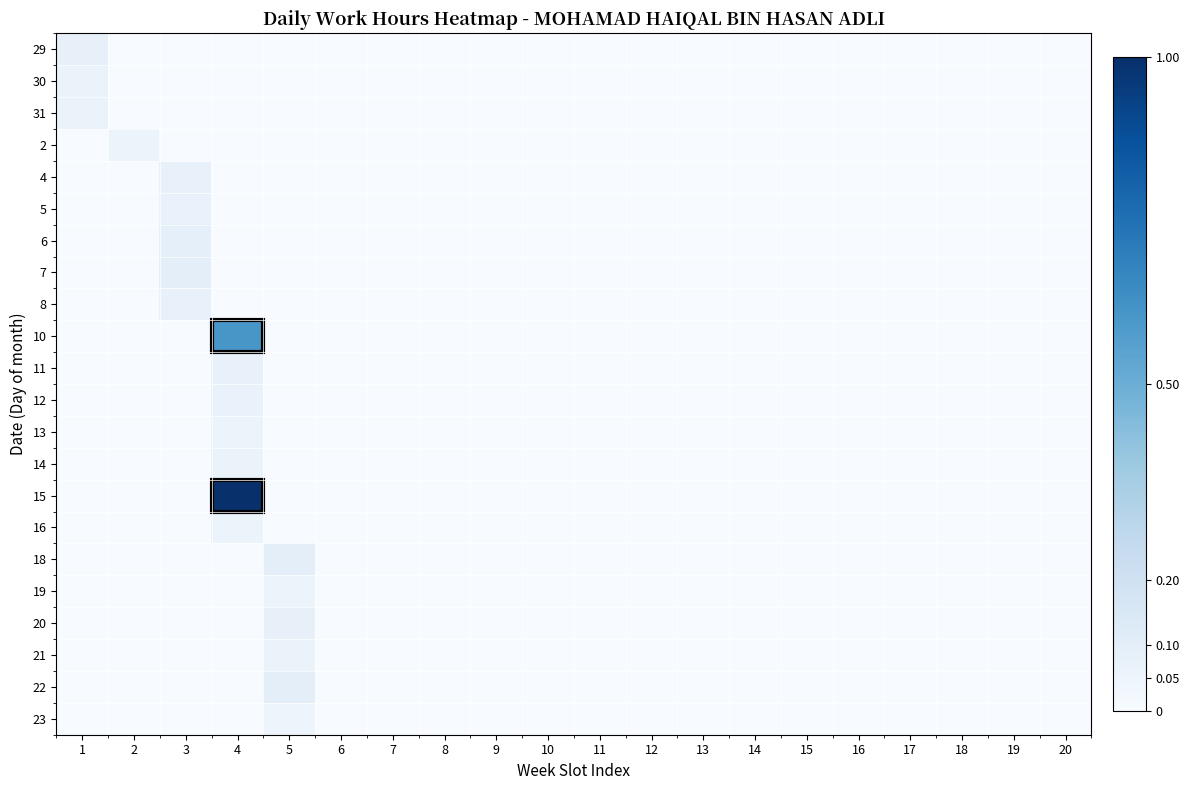

Reading left to right, what are all the values shown in this chart?

29: 1=0.1	2=0.0	3=0.0	4=0.0	5=0.0	6=0.0	7=0.0	8=0.0	9=0.0	10=0.0	11=0.0	12=0.0	13=0.0	14=0.0	15=0.0	16=0.0	17=0.0	18=0.0	19=0.0	20=0.0
30: 1=0.1	2=0.0	3=0.0	4=0.0	5=0.0	6=0.0	7=0.0	8=0.0	9=0.0	10=0.0	11=0.0	12=0.0	13=0.0	14=0.0	15=0.0	16=0.0	17=0.0	18=0.0	19=0.0	20=0.0
31: 1=0.1	2=0.0	3=0.0	4=0.0	5=0.0	6=0.0	7=0.0	8=0.0	9=0.0	10=0.0	11=0.0	12=0.0	13=0.0	14=0.0	15=0.0	16=0.0	17=0.0	18=0.0	19=0.0	20=0.0
2: 1=0.0	2=0.1	3=0.0	4=0.0	5=0.0	6=0.0	7=0.0	8=0.0	9=0.0	10=0.0	11=0.0	12=0.0	13=0.0	14=0.0	15=0.0	16=0.0	17=0.0	18=0.0	19=0.0	20=0.0
4: 1=0.0	2=0.0	3=0.1	4=0.0	5=0.0	6=0.0	7=0.0	8=0.0	9=0.0	10=0.0	11=0.0	12=0.0	13=0.0	14=0.0	15=0.0	16=0.0	17=0.0	18=0.0	19=0.0	20=0.0
5: 1=0.0	2=0.0	3=0.1	4=0.0	5=0.0	6=0.0	7=0.0	8=0.0	9=0.0	10=0.0	11=0.0	12=0.0	13=0.0	14=0.0	15=0.0	16=0.0	17=0.0	18=0.0	19=0.0	20=0.0
6: 1=0.0	2=0.0	3=0.1	4=0.0	5=0.0	6=0.0	7=0.0	8=0.0	9=0.0	10=0.0	11=0.0	12=0.0	13=0.0	14=0.0	15=0.0	16=0.0	17=0.0	18=0.0	19=0.0	20=0.0
7: 1=0.0	2=0.0	3=0.1	4=0.0	5=0.0	6=0.0	7=0.0	8=0.0	9=0.0	10=0.0	11=0.0	12=0.0	13=0.0	14=0.0	15=0.0	16=0.0	17=0.0	18=0.0	19=0.0	20=0.0
8: 1=0.0	2=0.0	3=0.1	4=0.0	5=0.0	6=0.0	7=0.0	8=0.0	9=0.0	10=0.0	11=0.0	12=0.0	13=0.0	14=0.0	15=0.0	16=0.0	17=0.0	18=0.0	19=0.0	20=0.0
10: 1=0.0	2=0.0	3=0.0	4=0.6	5=0.0	6=0.0	7=0.0	8=0.0	9=0.0	10=0.0	11=0.0	12=0.0	13=0.0	14=0.0	15=0.0	16=0.0	17=0.0	18=0.0	19=0.0	20=0.0
11: 1=0.0	2=0.0	3=0.0	4=0.1	5=0.0	6=0.0	7=0.0	8=0.0	9=0.0	10=0.0	11=0.0	12=0.0	13=0.0	14=0.0	15=0.0	16=0.0	17=0.0	18=0.0	19=0.0	20=0.0
12: 1=0.0	2=0.0	3=0.0	4=0.1	5=0.0	6=0.0	7=0.0	8=0.0	9=0.0	10=0.0	11=0.0	12=0.0	13=0.0	14=0.0	15=0.0	16=0.0	17=0.0	18=0.0	19=0.0	20=0.0
13: 1=0.0	2=0.0	3=0.0	4=0.1	5=0.0	6=0.0	7=0.0	8=0.0	9=0.0	10=0.0	11=0.0	12=0.0	13=0.0	14=0.0	15=0.0	16=0.0	17=0.0	18=0.0	19=0.0	20=0.0
14: 1=0.0	2=0.0	3=0.0	4=0.1	5=0.0	6=0.0	7=0.0	8=0.0	9=0.0	10=0.0	11=0.0	12=0.0	13=0.0	14=0.0	15=0.0	16=0.0	17=0.0	18=0.0	19=0.0	20=0.0
15: 1=0.0	2=0.0	3=0.0	4=1.0	5=0.0	6=0.0	7=0.0	8=0.0	9=0.0	10=0.0	11=0.0	12=0.0	13=0.0	14=0.0	15=0.0	16=0.0	17=0.0	18=0.0	19=0.0	20=0.0
16: 1=0.0	2=0.0	3=0.0	4=0.1	5=0.0	6=0.0	7=0.0	8=0.0	9=0.0	10=0.0	11=0.0	12=0.0	13=0.0	14=0.0	15=0.0	16=0.0	17=0.0	18=0.0	19=0.0	20=0.0
18: 1=0.0	2=0.0	3=0.0	4=0.0	5=0.1	6=0.0	7=0.0	8=0.0	9=0.0	10=0.0	11=0.0	12=0.0	13=0.0	14=0.0	15=0.0	16=0.0	17=0.0	18=0.0	19=0.0	20=0.0
19: 1=0.0	2=0.0	3=0.0	4=0.0	5=0.1	6=0.0	7=0.0	8=0.0	9=0.0	10=0.0	11=0.0	12=0.0	13=0.0	14=0.0	15=0.0	16=0.0	17=0.0	18=0.0	19=0.0	20=0.0
20: 1=0.0	2=0.0	3=0.0	4=0.0	5=0.1	6=0.0	7=0.0	8=0.0	9=0.0	10=0.0	11=0.0	12=0.0	13=0.0	14=0.0	15=0.0	16=0.0	17=0.0	18=0.0	19=0.0	20=0.0
21: 1=0.0	2=0.0	3=0.0	4=0.0	5=0.1	6=0.0	7=0.0	8=0.0	9=0.0	10=0.0	11=0.0	12=0.0	13=0.0	14=0.0	15=0.0	16=0.0	17=0.0	18=0.0	19=0.0	20=0.0
22: 1=0.0	2=0.0	3=0.0	4=0.0	5=0.1	6=0.0	7=0.0	8=0.0	9=0.0	10=0.0	11=0.0	12=0.0	13=0.0	14=0.0	15=0.0	16=0.0	17=0.0	18=0.0	19=0.0	20=0.0
23: 1=0.0	2=0.0	3=0.0	4=0.0	5=0.1	6=0.0	7=0.0	8=0.0	9=0.0	10=0.0	11=0.0	12=0.0	13=0.0	14=0.0	15=0.0	16=0.0	17=0.0	18=0.0	19=0.0	20=0.0